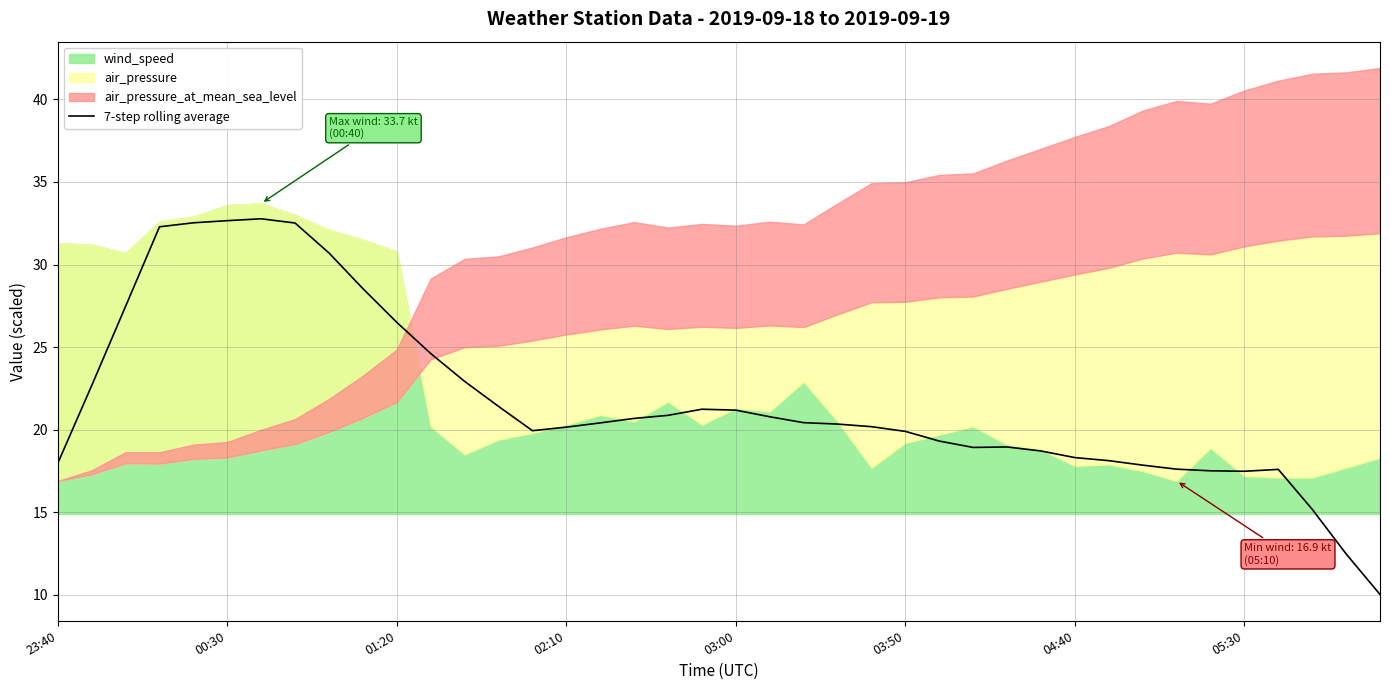

What is the ratio of the value at 36 to the value at 9?

0.6